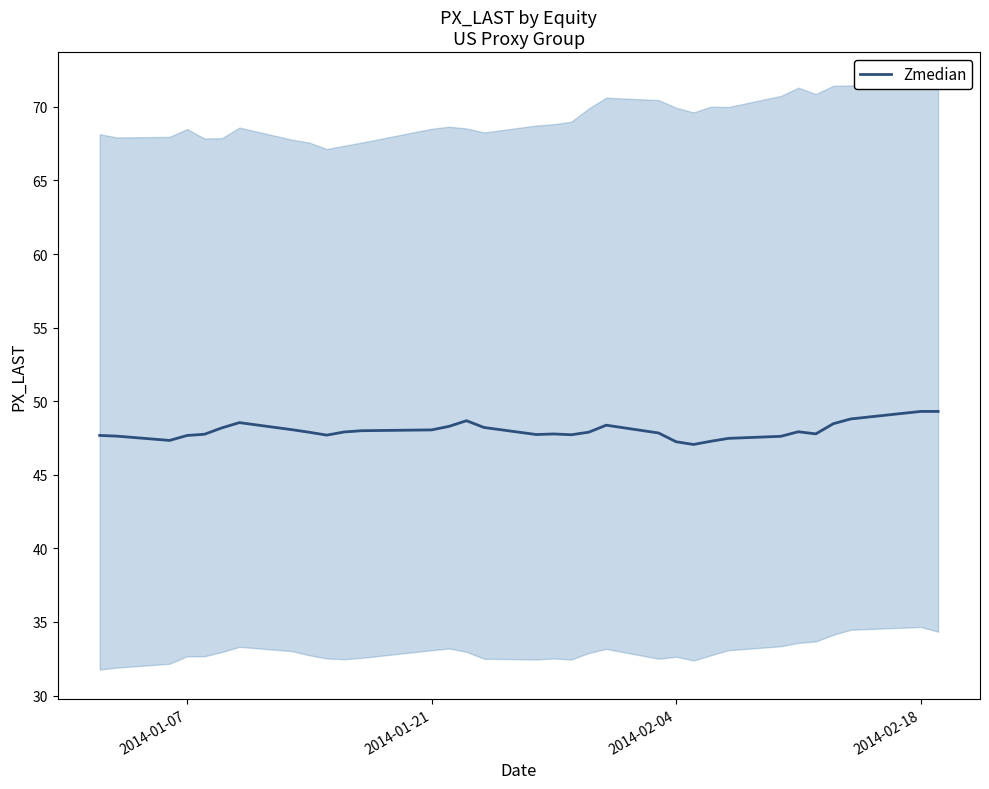

What is the maximum value for Zmedian?

49.3